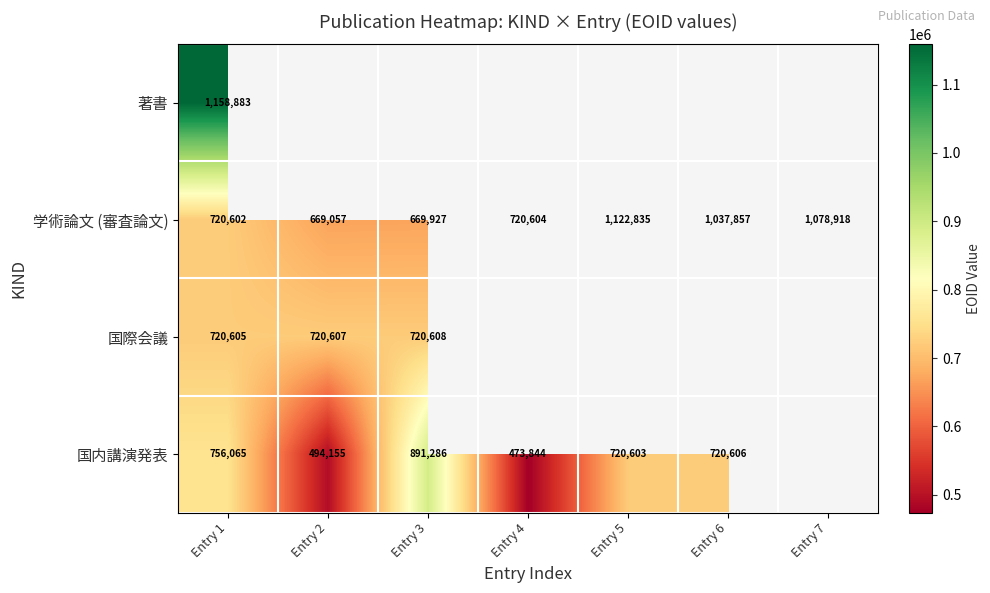

What is the sum of all 学術論文 (審査論文) values?

6019800